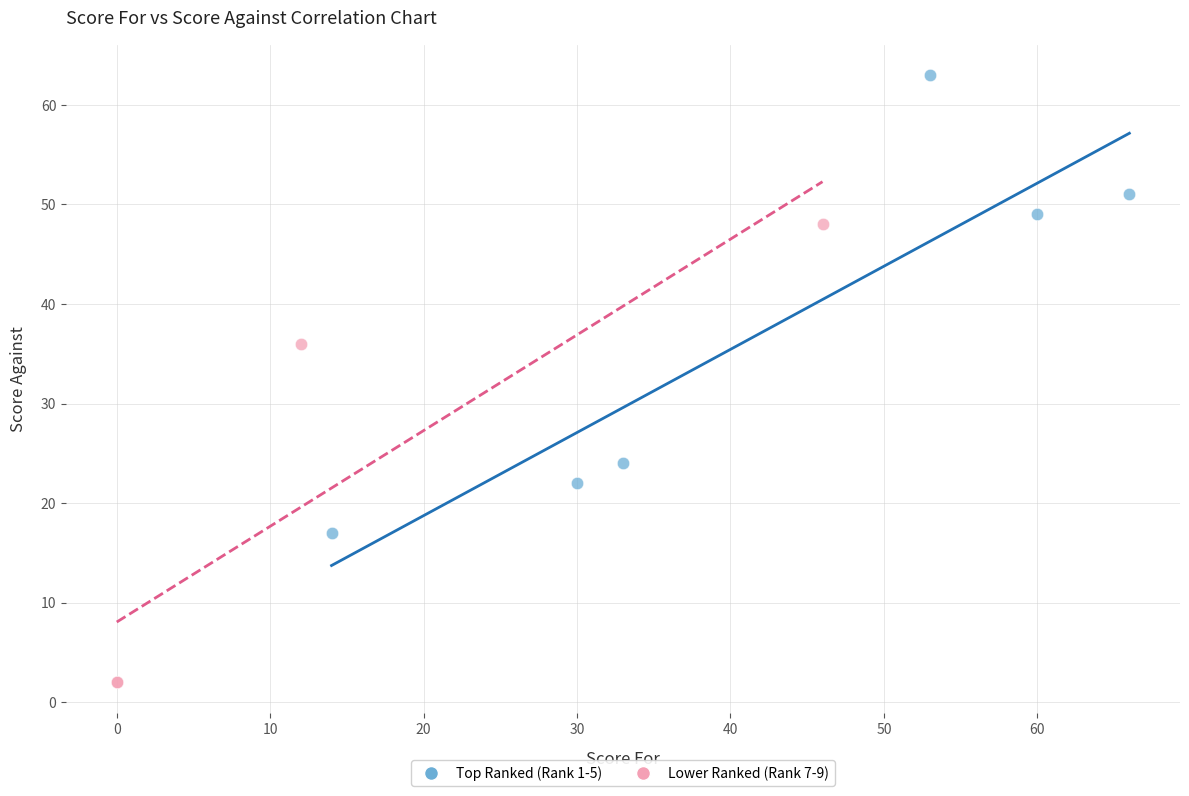

Which series reaches the maximum Y coordinate?

Top Ranked (Rank 1-5)